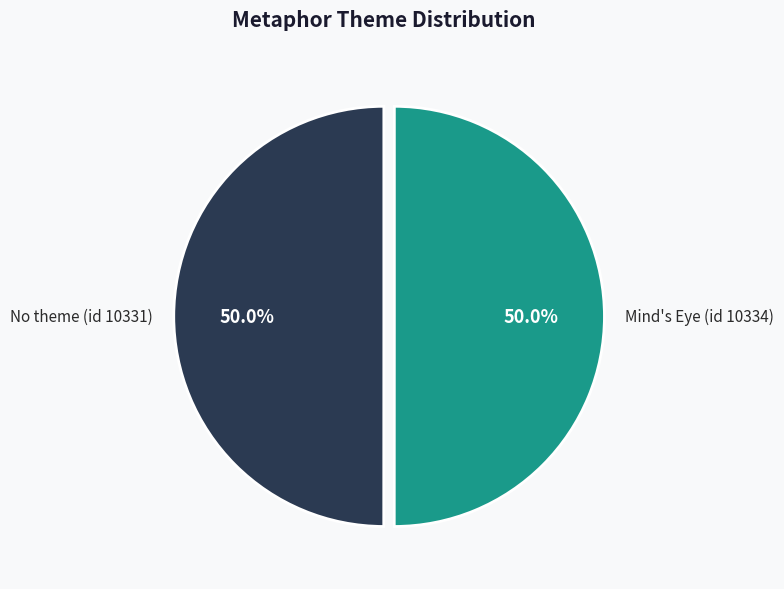

The No theme (id 10331) slice represents 50% of the pie. True or false?

True